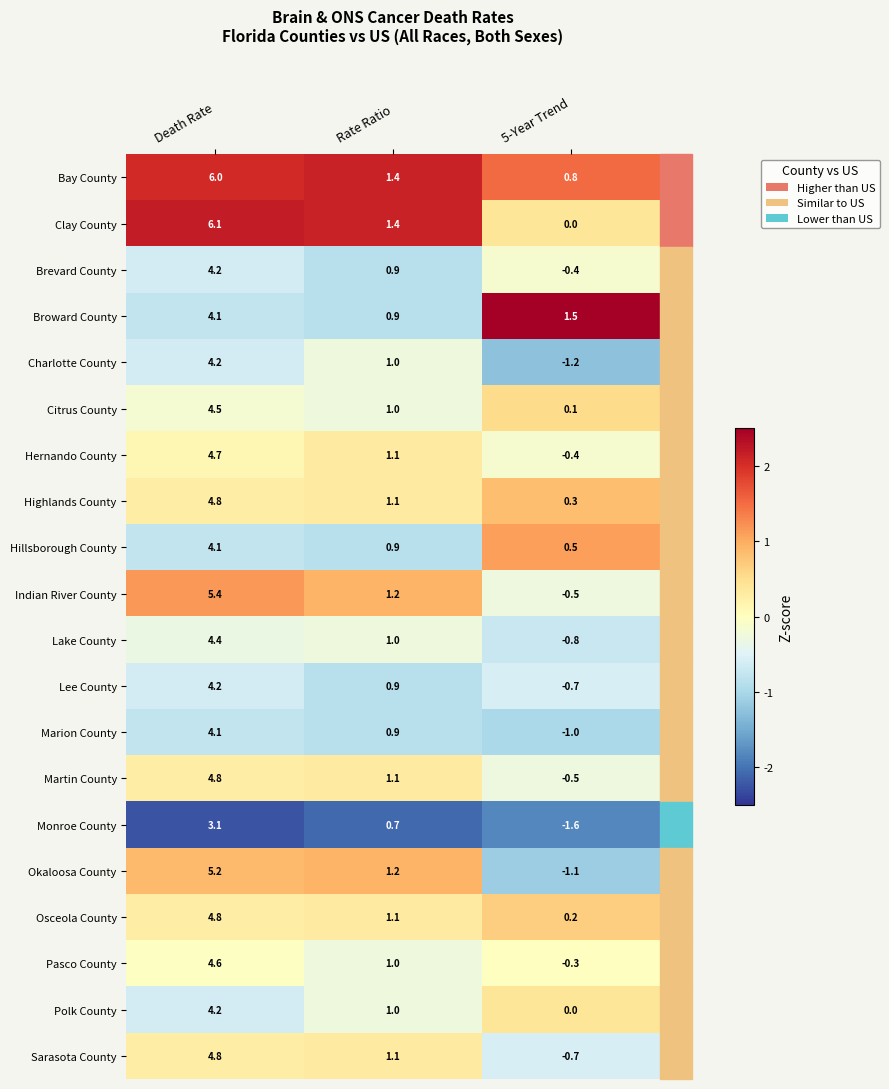

What is the sum of the Polk County values at 5-Year Trend and Death Rate?

4.2